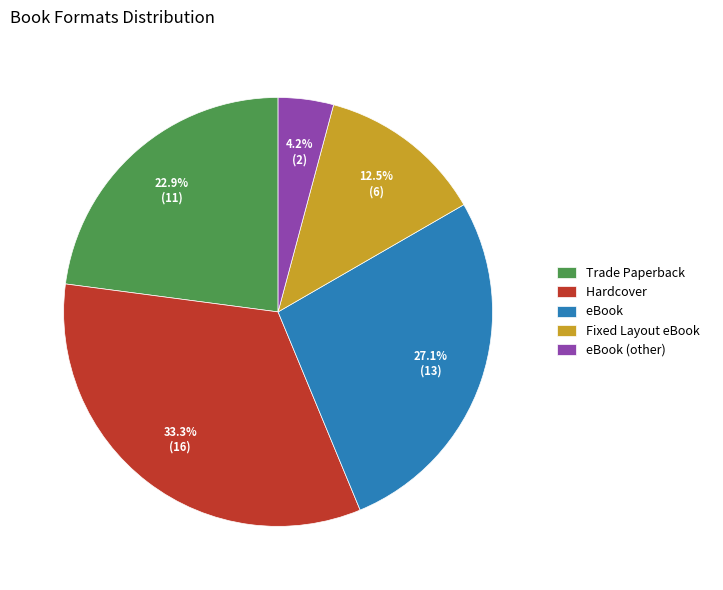

Count the number of slices in the pie.

5